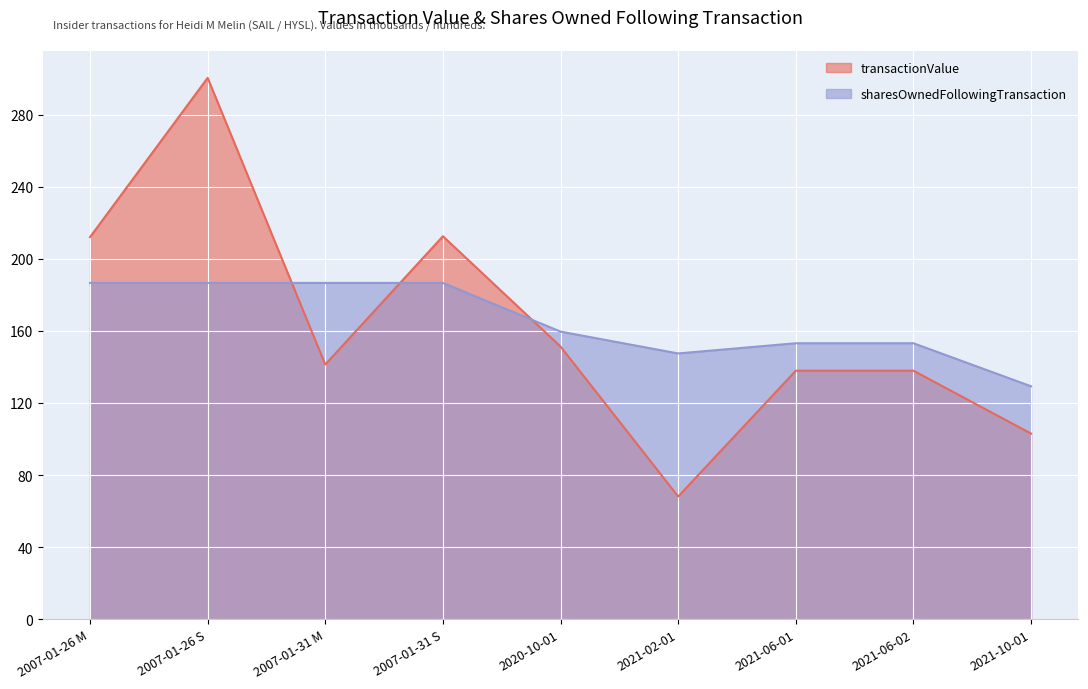

What is the average value of the transactionValue series?

162.7